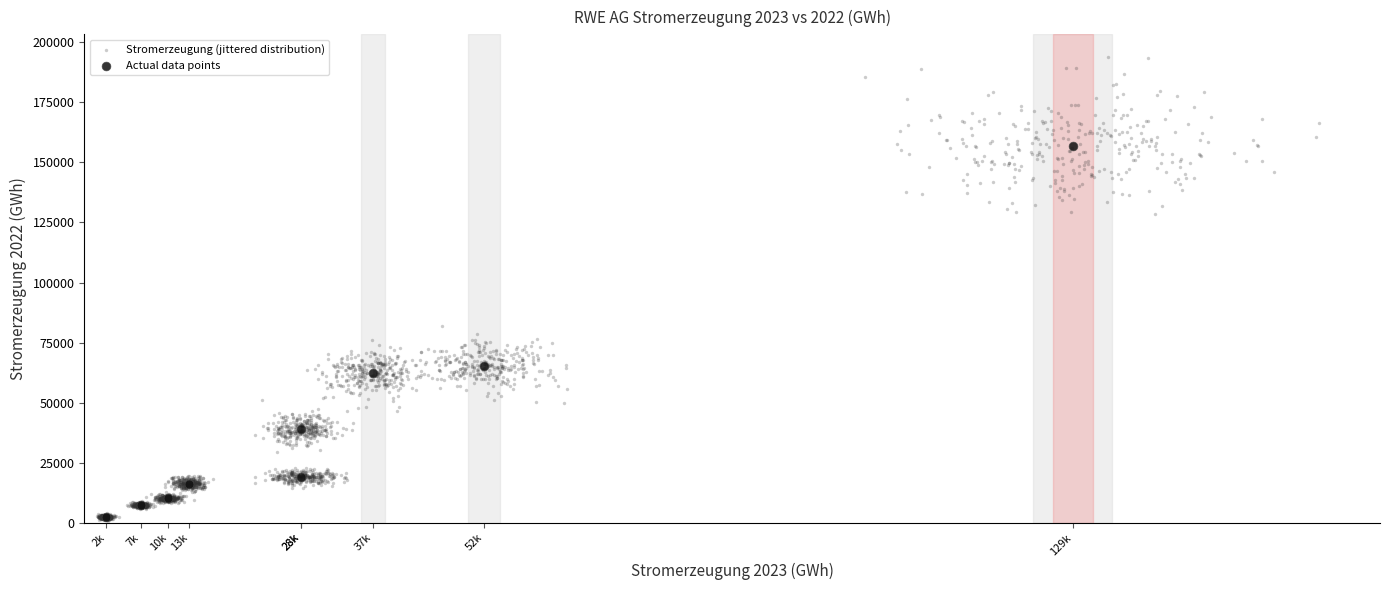

Which series has the widest spread of Y values?

Stromerzeugung (jittered distribution)